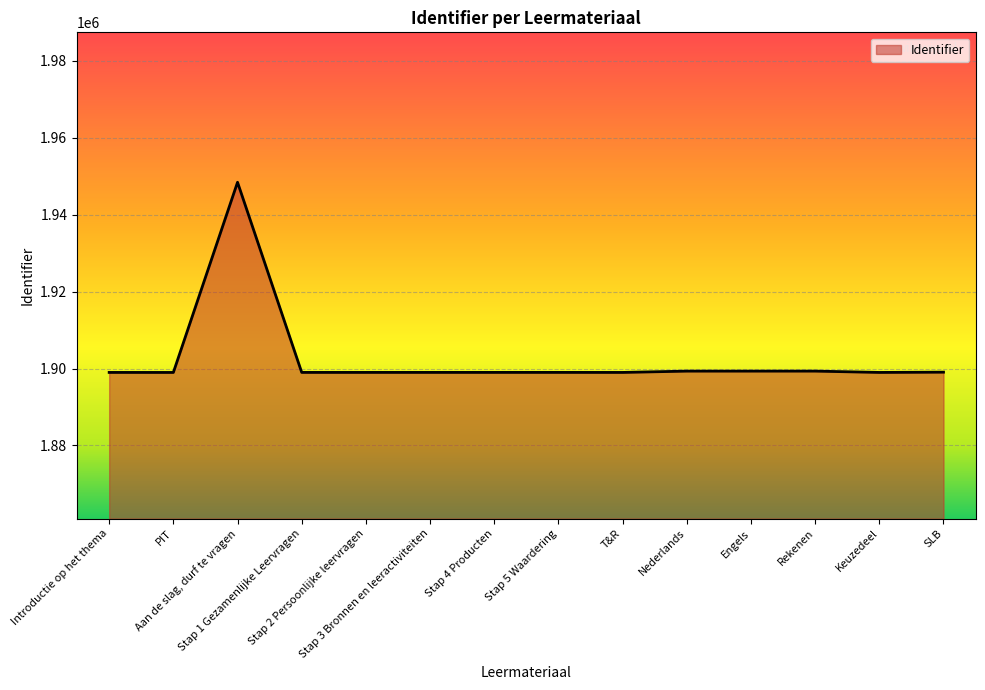

True or false: there are more than 1 points higher than both neighbors.

True